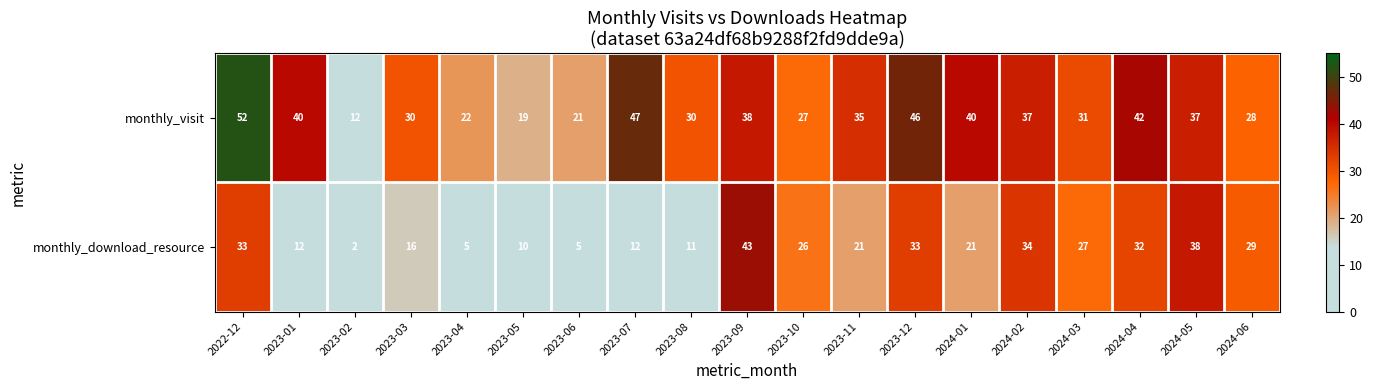

At which category is the sum across all series the highest?

2022-12